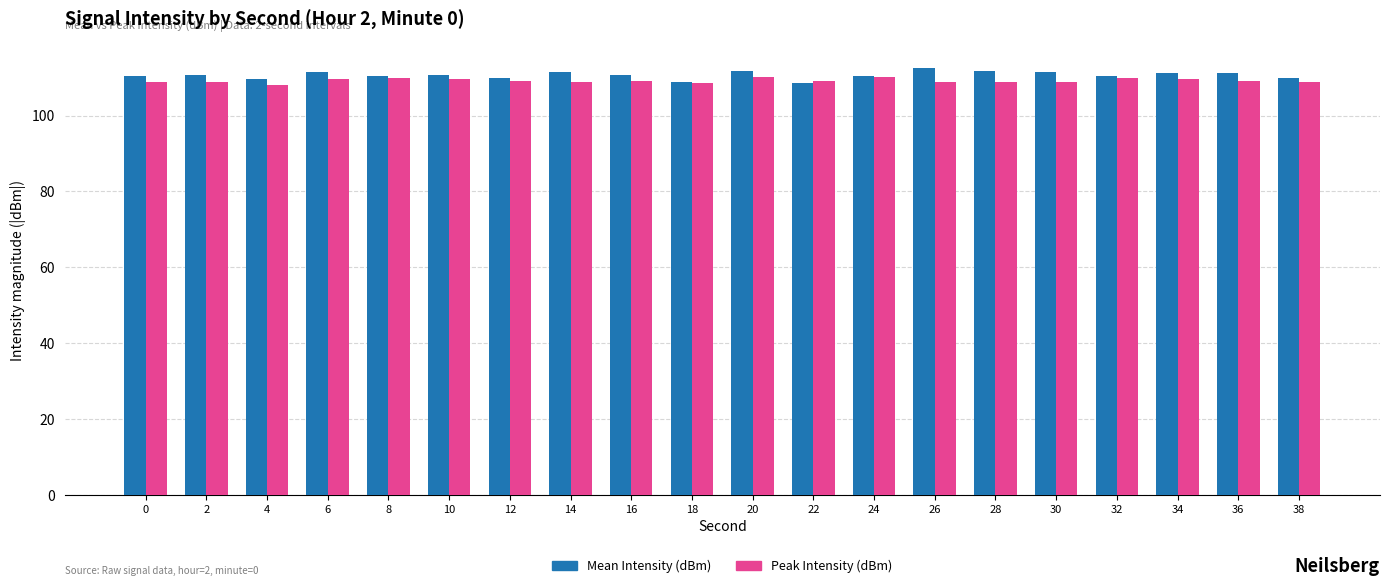

What is the total value across all series at 26?

221.6